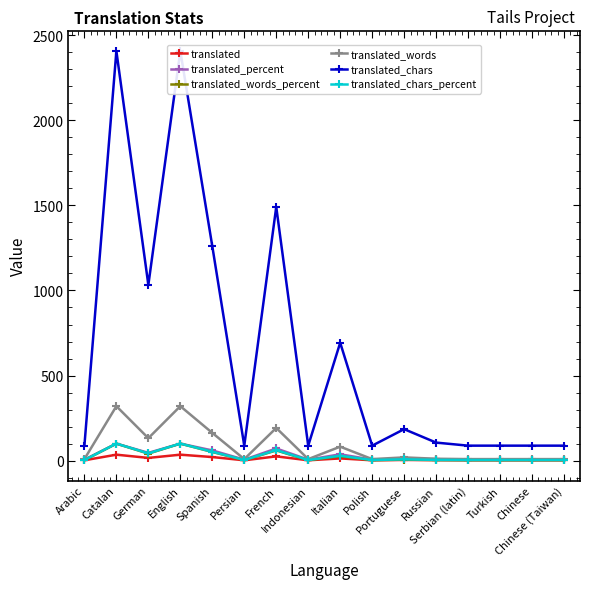

Reading left to right, list all the values displayed in this chart.

translated: 2.0	35.0	16.0	35.0	21.0	2.0	25.0	2.0	13.0	2.0	4.0	3.0	2.0	2.0	2.0	2.0
translated_percent: 5.7	100.0	45.7	100.0	60.0	5.7	71.4	5.7	37.1	5.7	11.4	8.5	5.7	5.7	5.7	5.7
translated_words_percent: 2.8	100.0	41.2	100.0	50.9	2.8	60.0	2.8	25.6	2.8	5.9	3.4	2.8	2.8	2.8	2.8
translated_words: 9.0	320.0	132.0	320.0	163.0	9.0	192.0	9.0	82.0	9.0	19.0	11.0	9.0	9.0	9.0	9.0
translated_chars: 88.0	2407.0	1033.0	2407.0	1260.0	88.0	1491.0	88.0	693.0	88.0	185.0	106.0	88.0	88.0	88.0	88.0
translated_chars_percent: 3.6	100.0	42.9	100.0	52.3	3.6	61.9	3.6	28.7	3.6	7.6	4.4	3.6	3.6	3.6	3.6